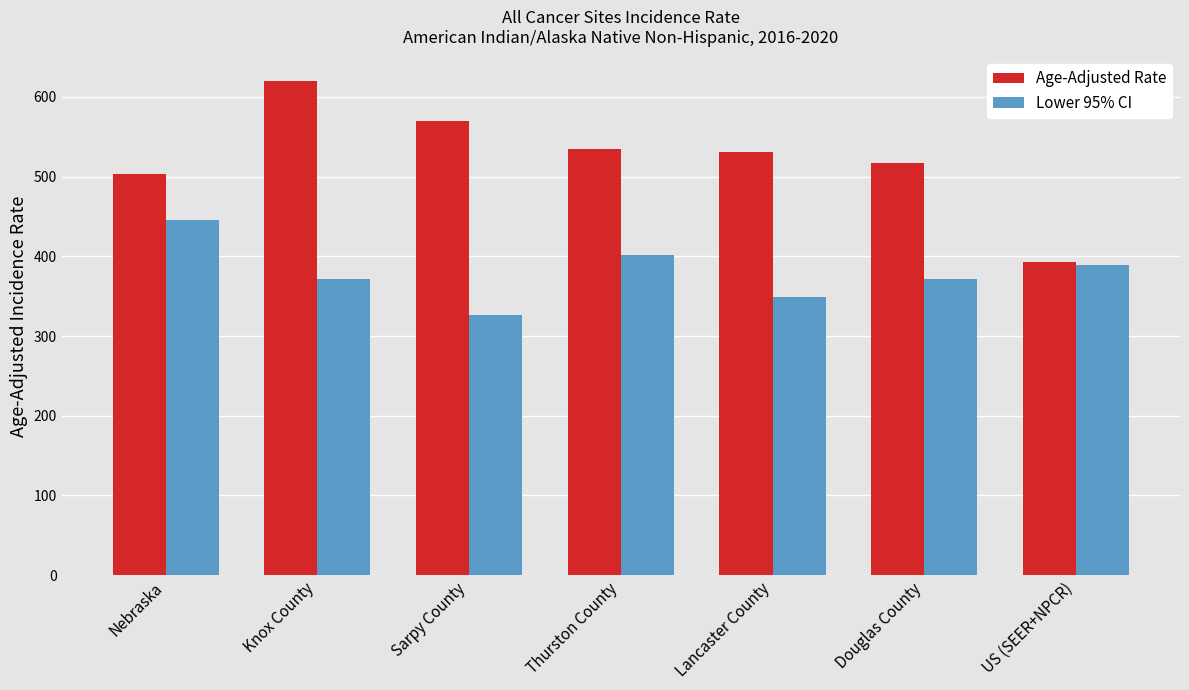

What is the difference between the highest and lowest values at US (SEER+NPCR)?

3.5